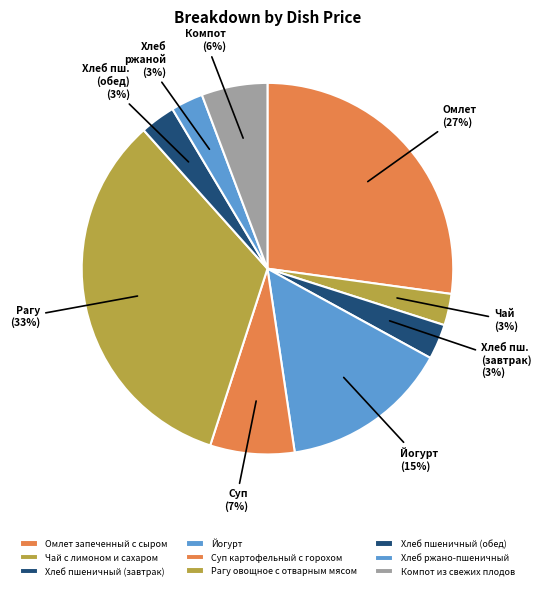

Does Хлеб ржано-пшеничный represent more than half of the total?

No